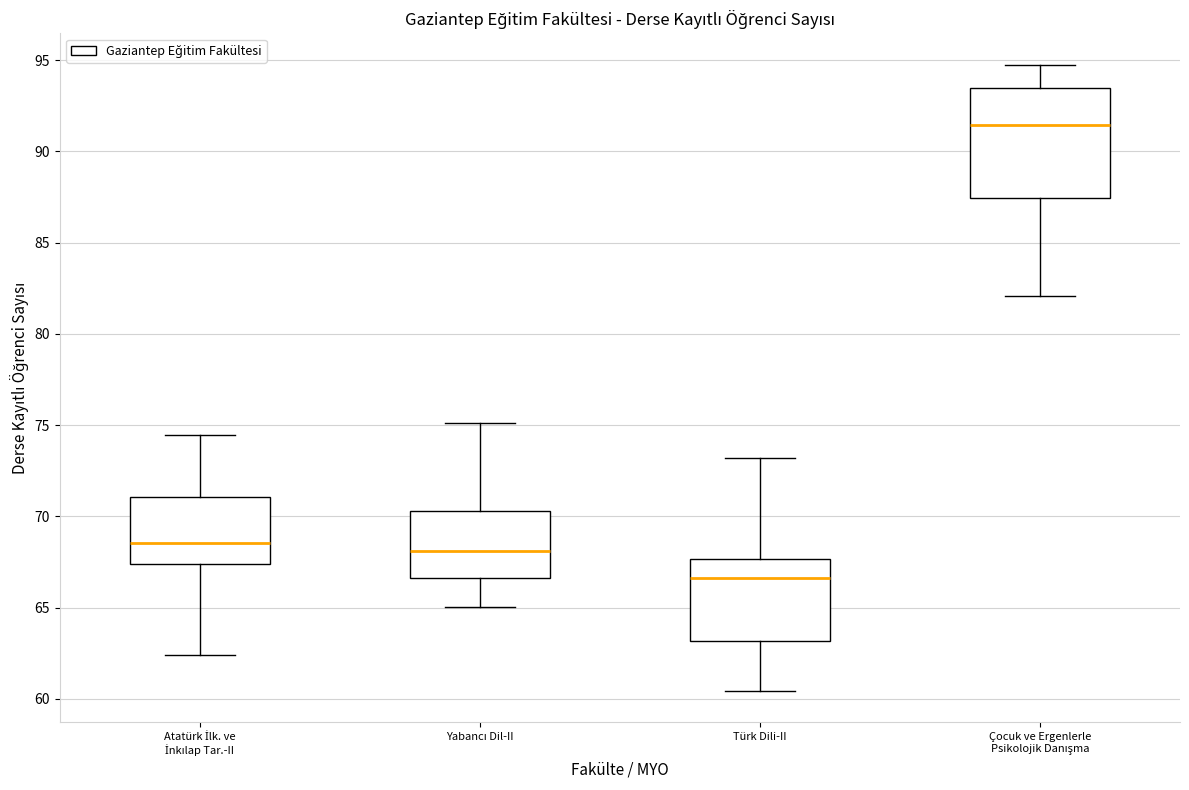

Where does the upper whisker of the box for Türk Dili-II end on the y-axis? The values are not printed on the chart, so give them approximately, as read against the axis.

73.0